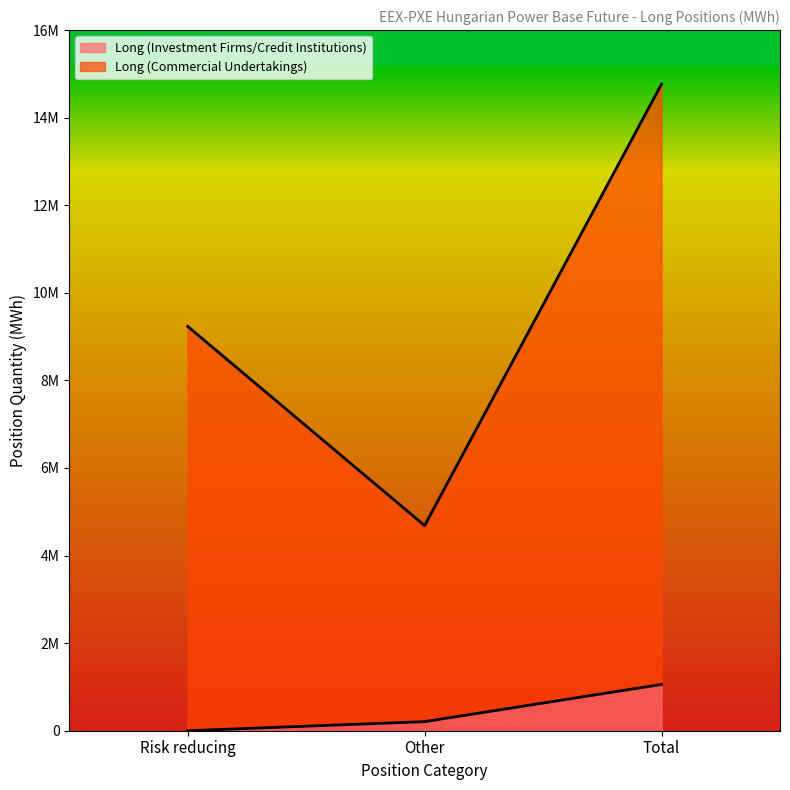

Reading right to left, list all the values displayed in this chart.

Long (Investment Firms/Credit Institutions): 1057229	207592	0
Long (Commercial Undertakings): 14767459	4684496	9233326